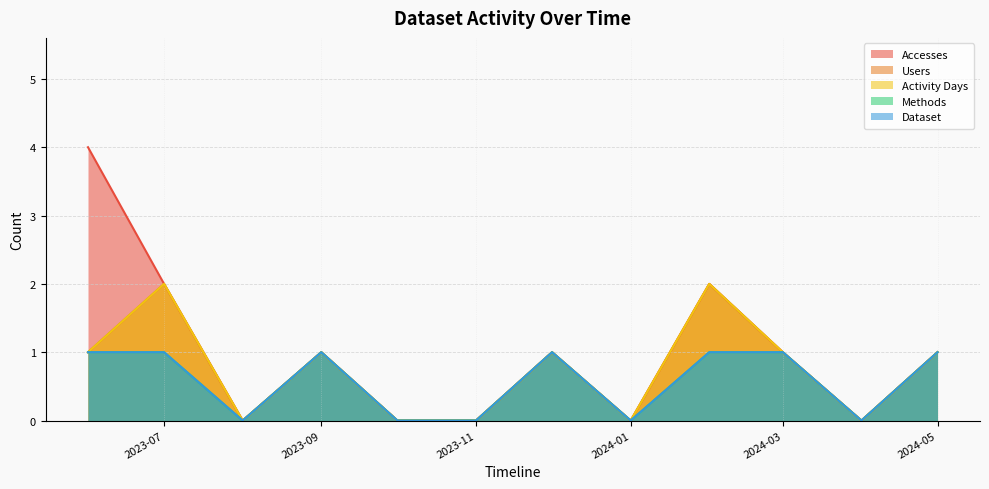

True or false: Dataset and Accesses cross at least once.

False